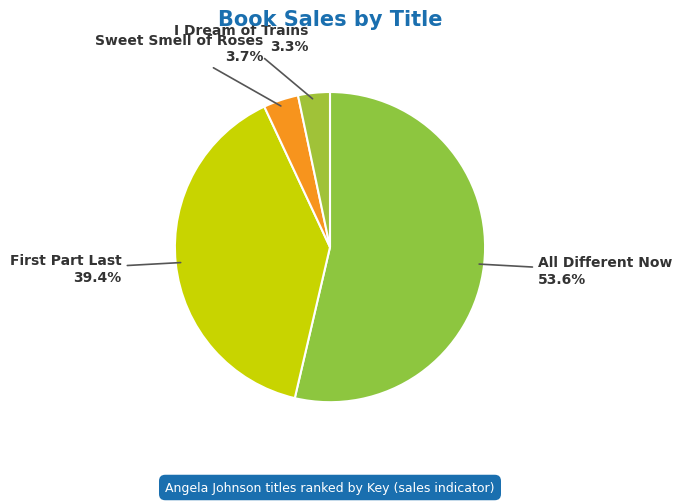

What is the majority slice?

All Different Now